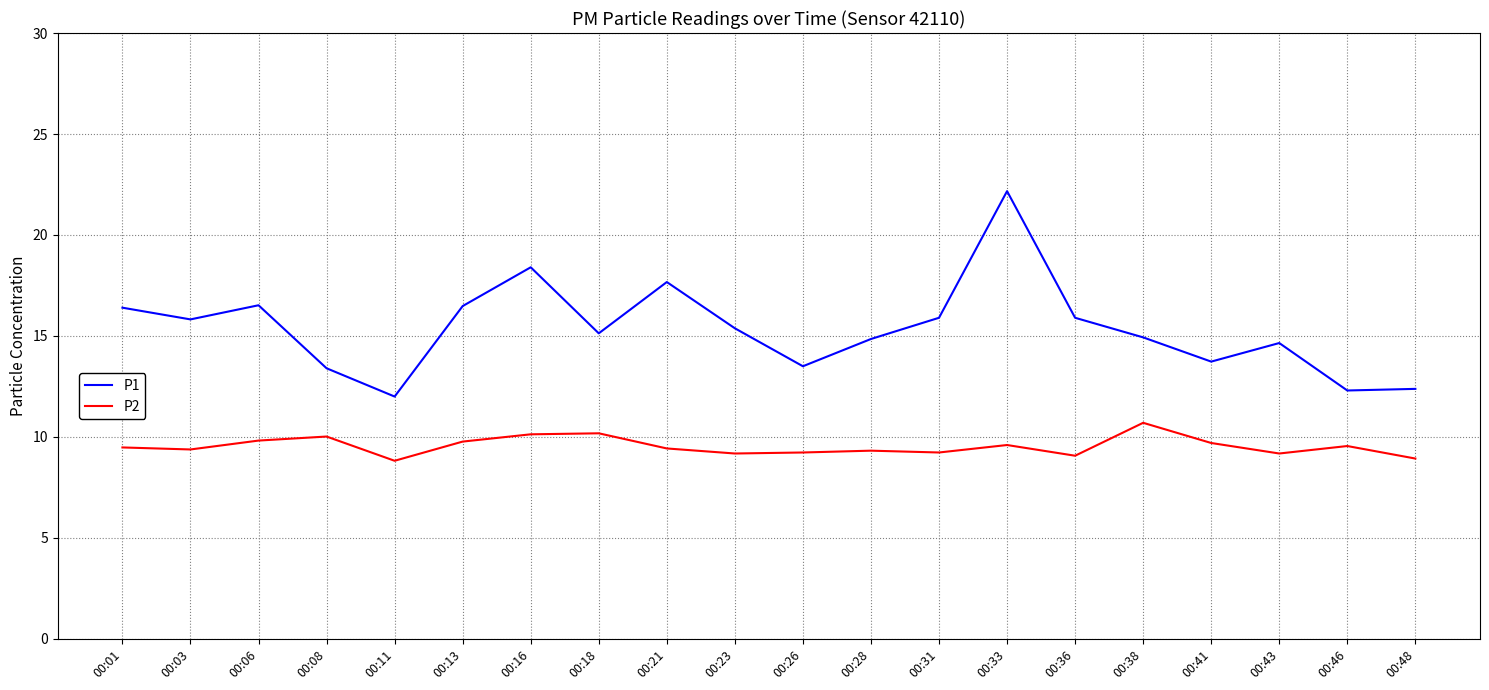

Is it true that P2 equals 9.5 at 00:01?

True